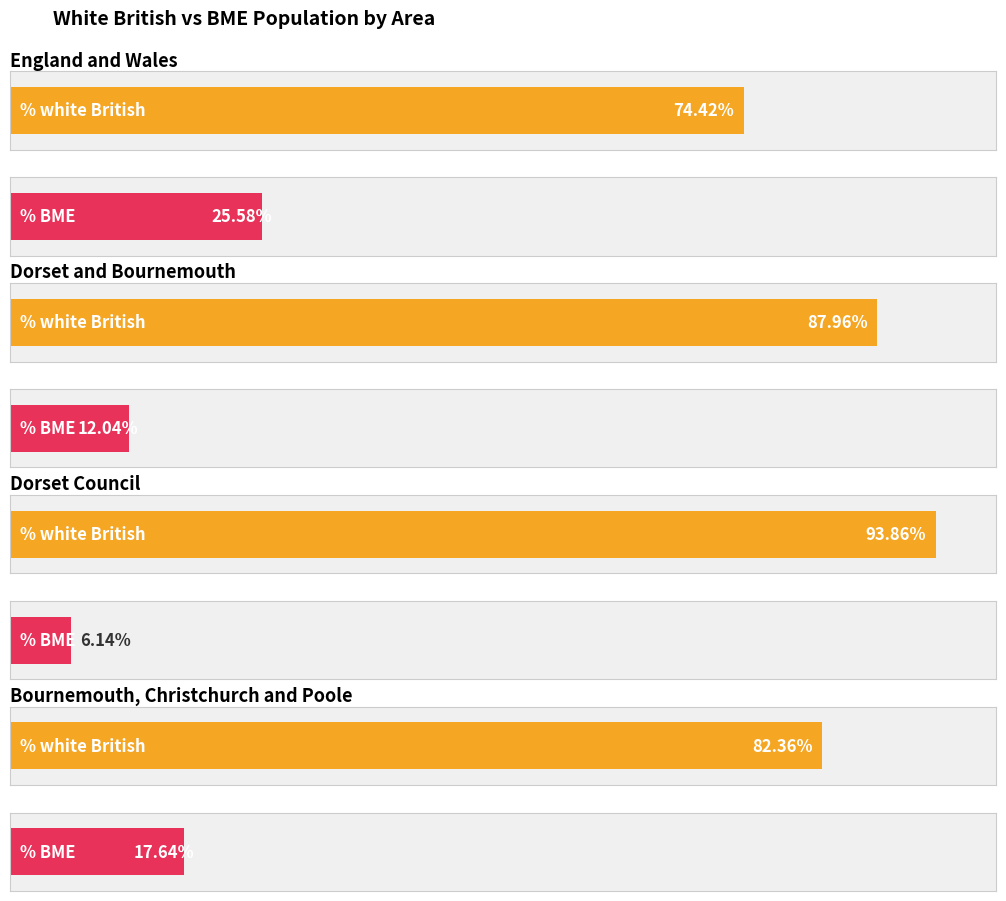

Are the bars horizontal?

Yes